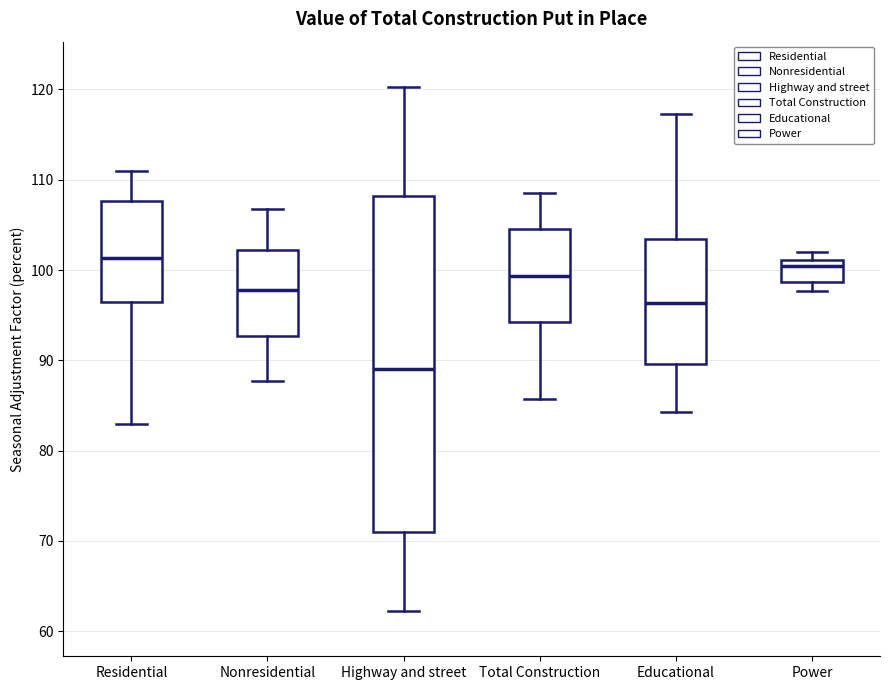

Reading left to right, read every box against the y-axis: the position of its median line, the range the box covers, and the ends of its whiskers. The values are not printed on the chart, so give them approximately, as read against the axis.

Residential: median 101, box 96 to 108, whiskers 83 to 111
Nonresidential: median 98, box 93 to 102, whiskers 88 to 107
Highway and street: median 89, box 71 to 108, whiskers 62 to 120
Total Construction: median 99, box 94 to 105, whiskers 86 to 109
Educational: median 96, box 90 to 103, whiskers 84 to 117
Power: median 100, box 99 to 101, whiskers 98 to 102